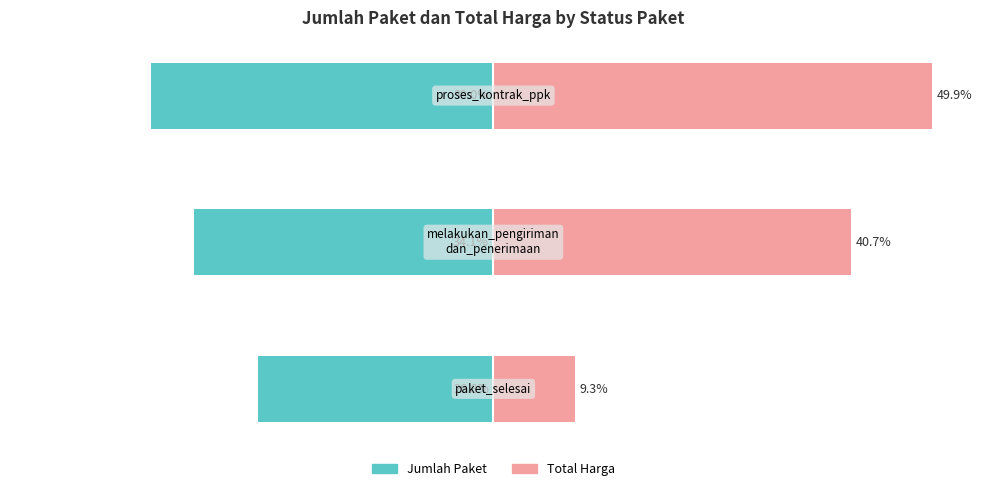

What is the greatest value displayed?

49.9